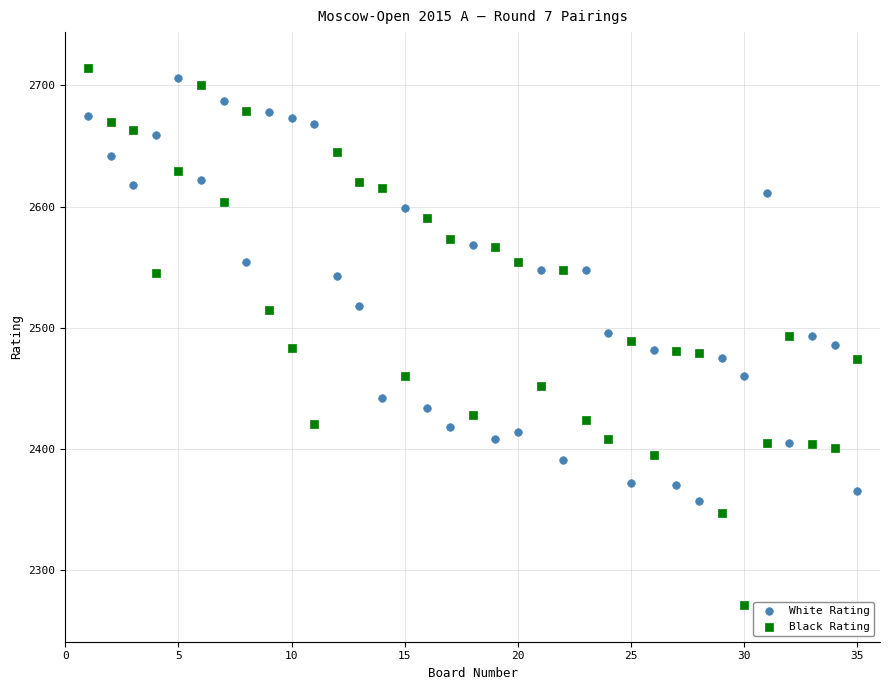

Which series reaches the minimum Y coordinate?

Black Rating